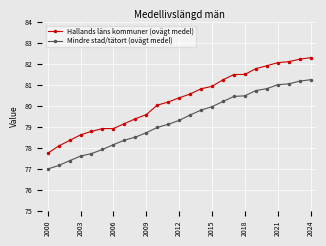

How many categories are shown in the chart?

25